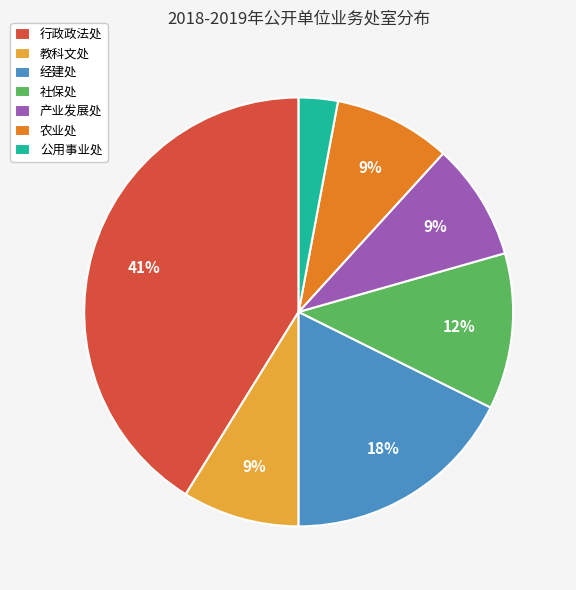

Do 教科文处 and 经建处 together represent more than half of the pie?

No